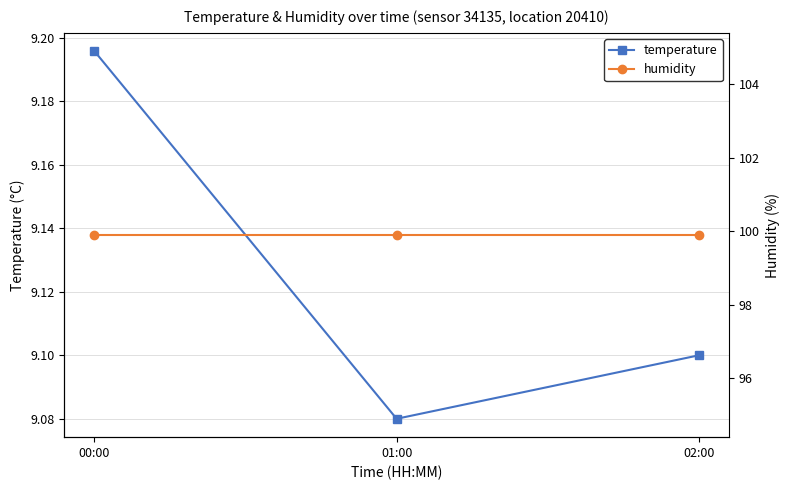

True or false: temperature has a value of 9.1 at 02:00.

True